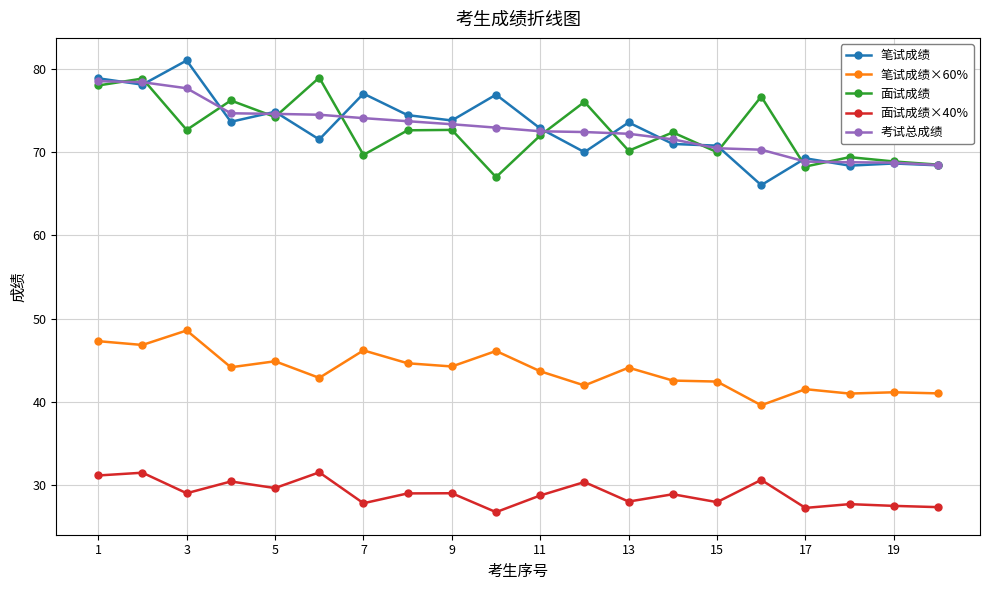

True or false: 面试成绩×40% has more than 0 points higher than both neighbors.

True